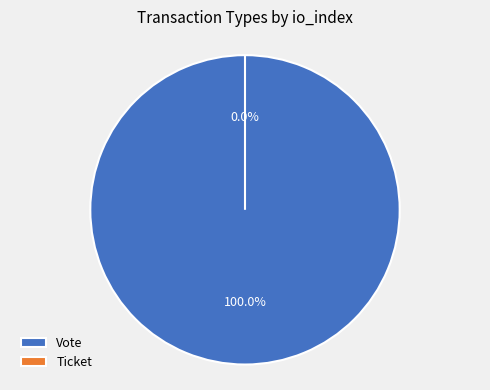

How many slices are in this pie chart?

2